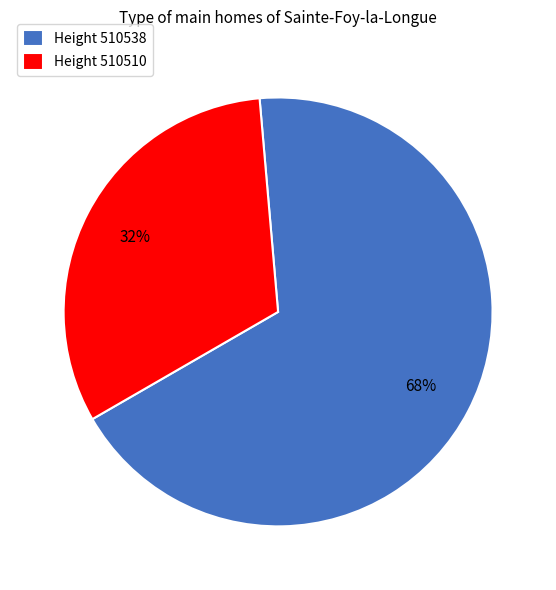

What is the largest slice in the pie chart?

Height 510538